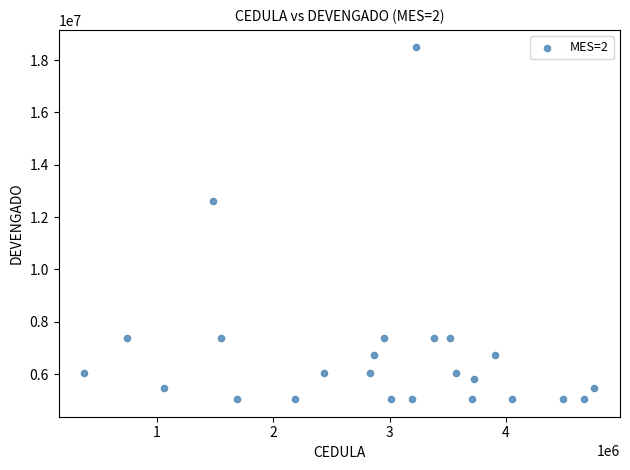

What Y value in the scatter plot is closest to 11760000?

12600000